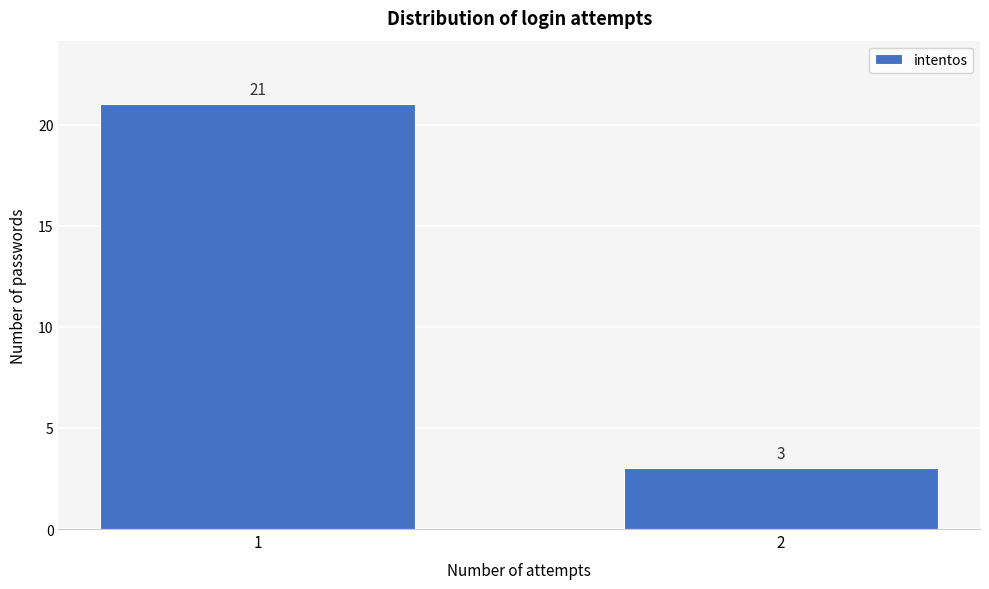

Reading right to left, list all the values displayed in this chart.

2=3	1=21